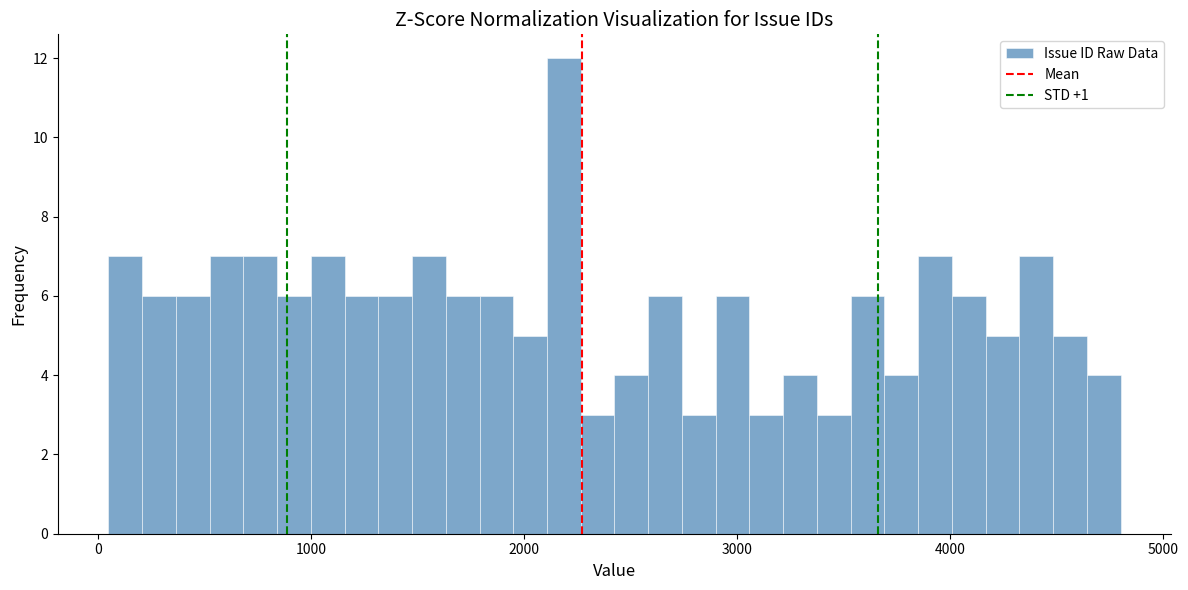

Read against the x-axis, roughly where is the centre of the tallest bar?

2200